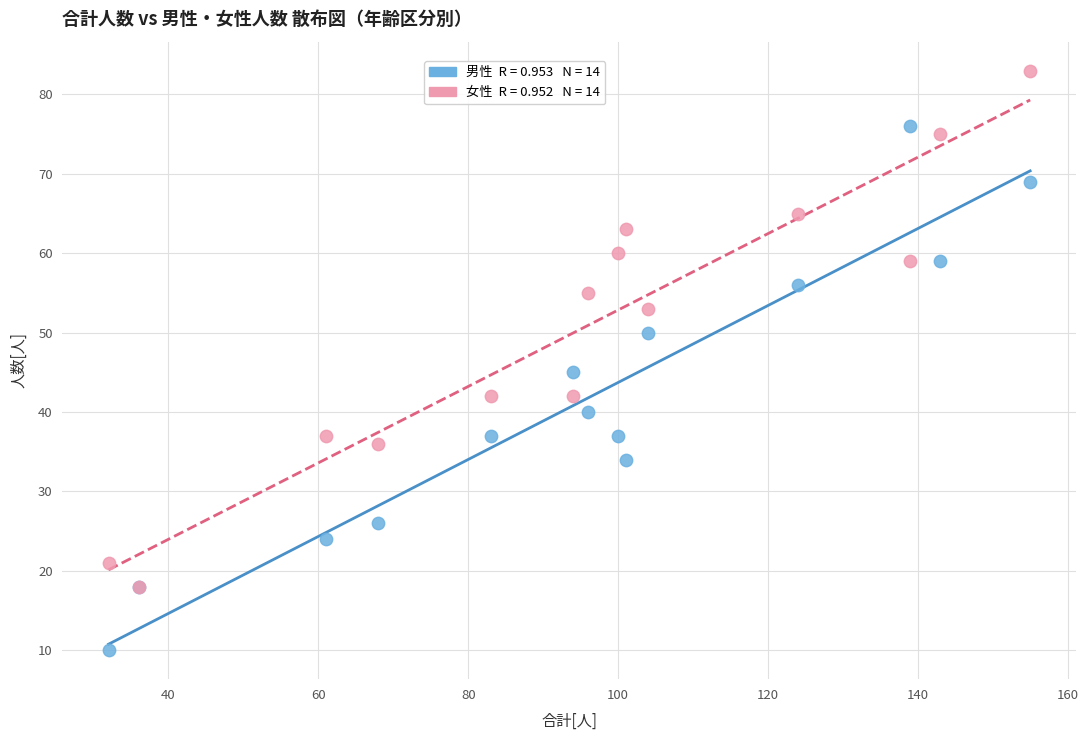

Across all series, what Y value is closest to 46?

45